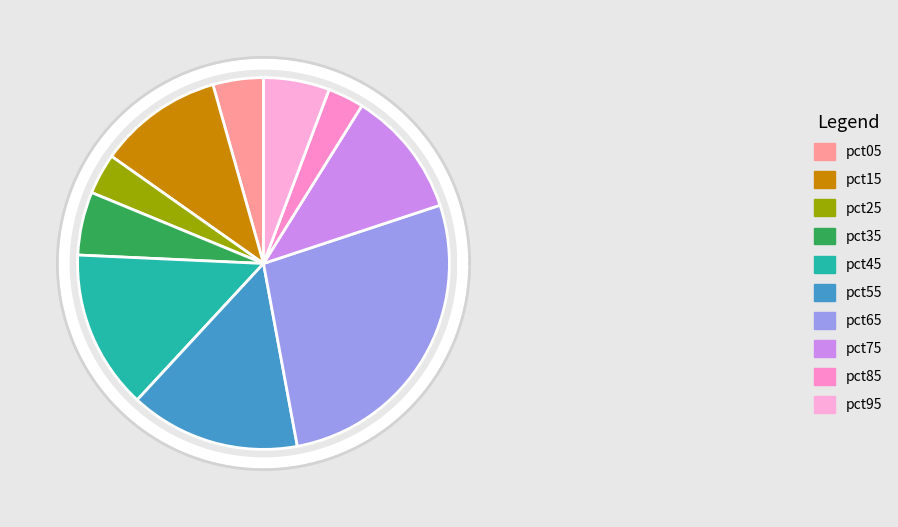

What percentage is the pct85 slice, to the nearest percent?

3%